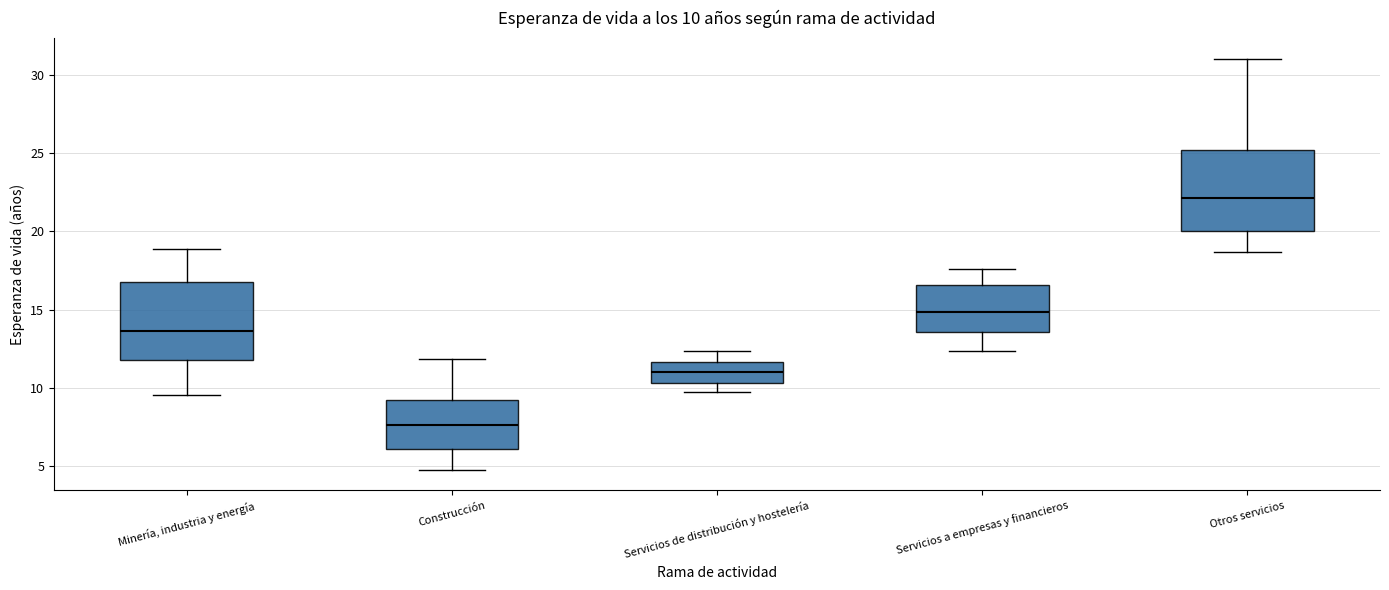

Which box's median line is the highest?

Otros servicios